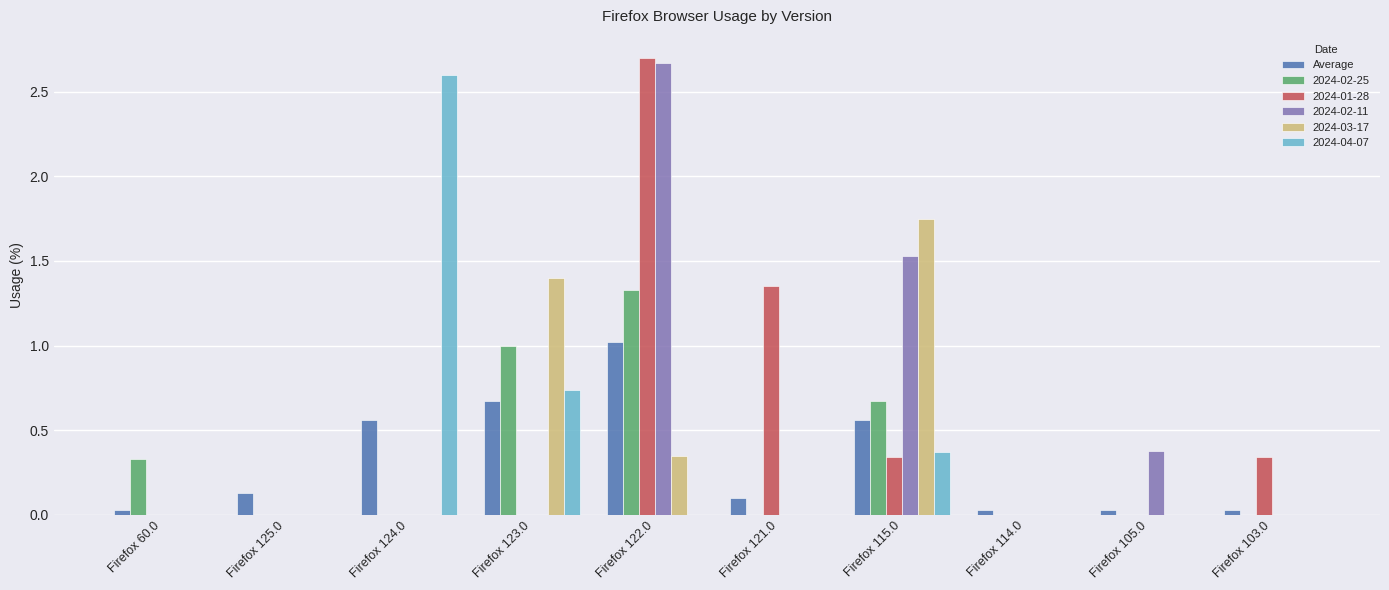

Between Firefox 121.0 and Firefox 115.0, which series saw the biggest shift?

2024-03-17